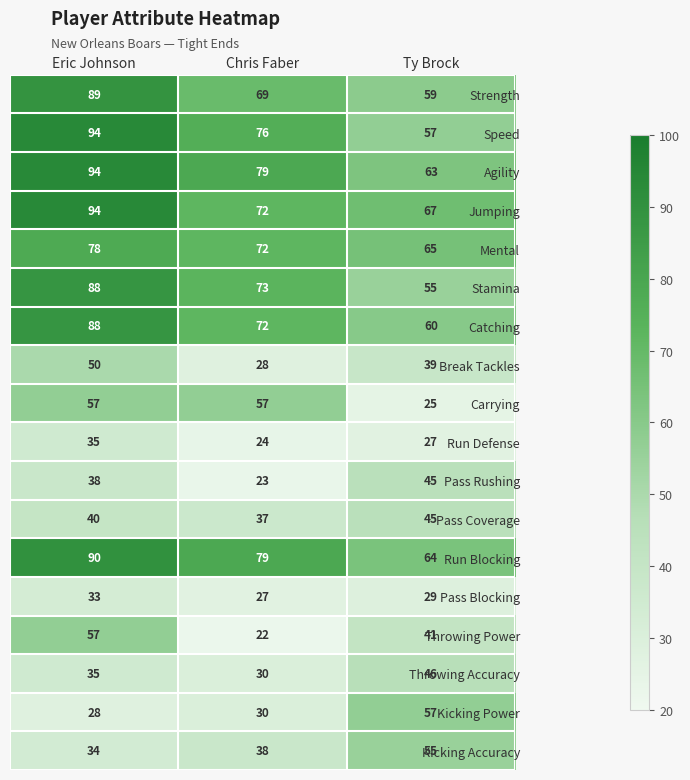

Which series has the largest total across all categories?

Agility